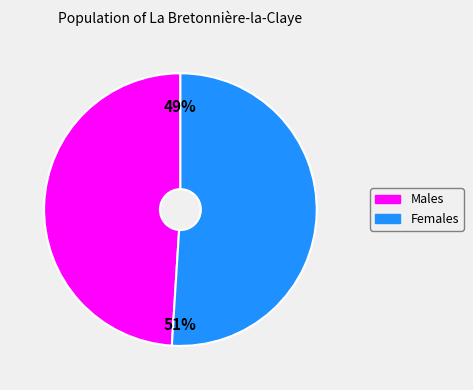

To the nearest percent, what is the average slice percentage?

50%